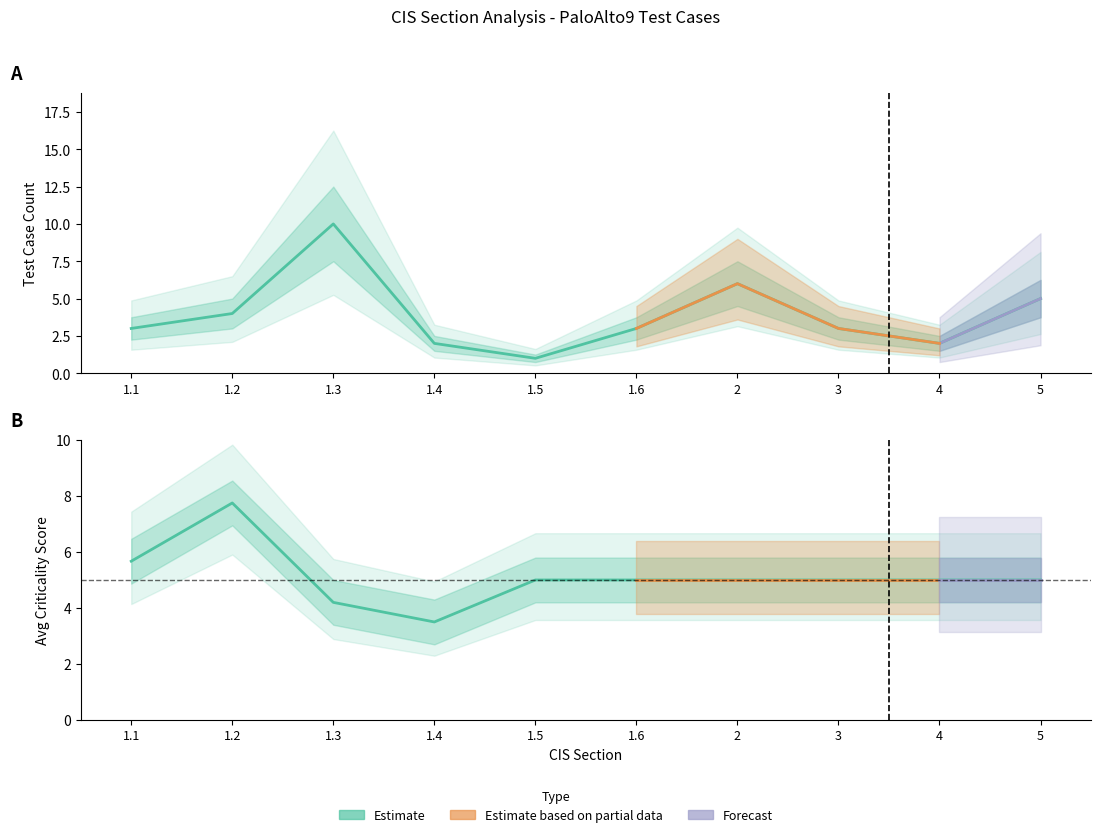

Which category has the highest value across all series?

1.2